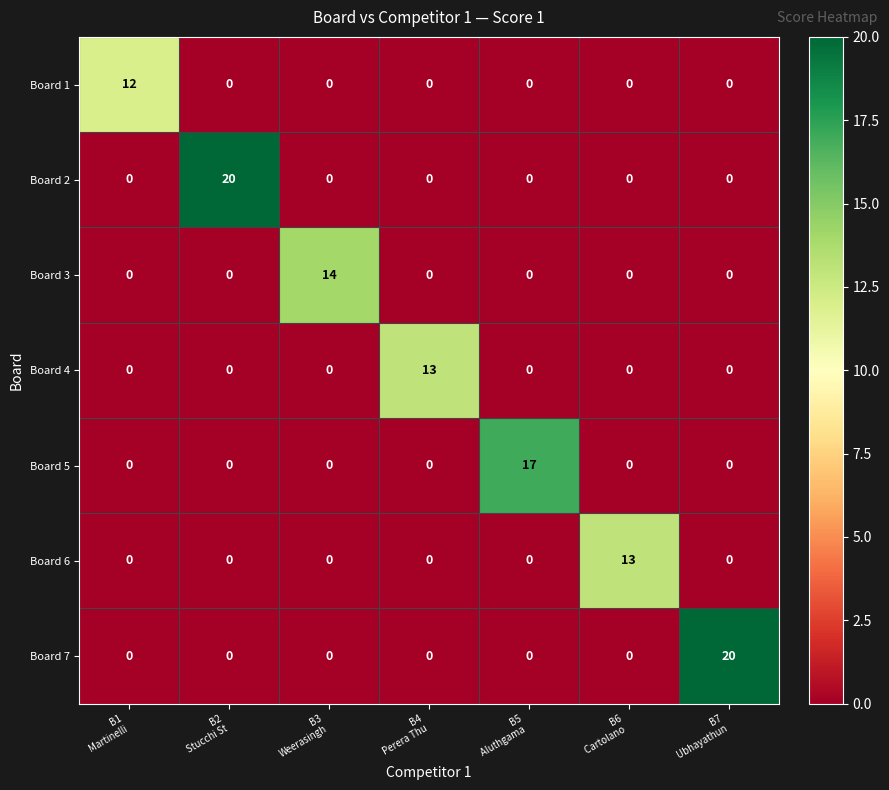

What is the total value across all series at B3
Weerasingh?

14